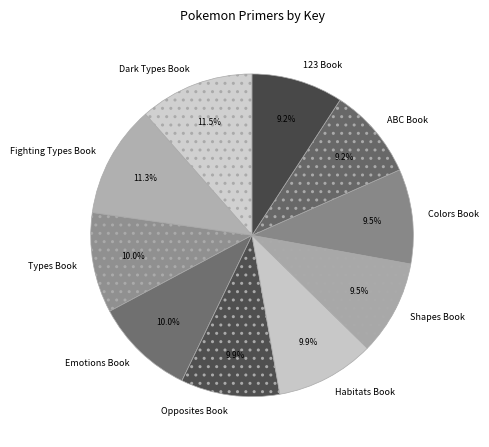

The ABC Book slice represents 24% of the pie. True or false?

False